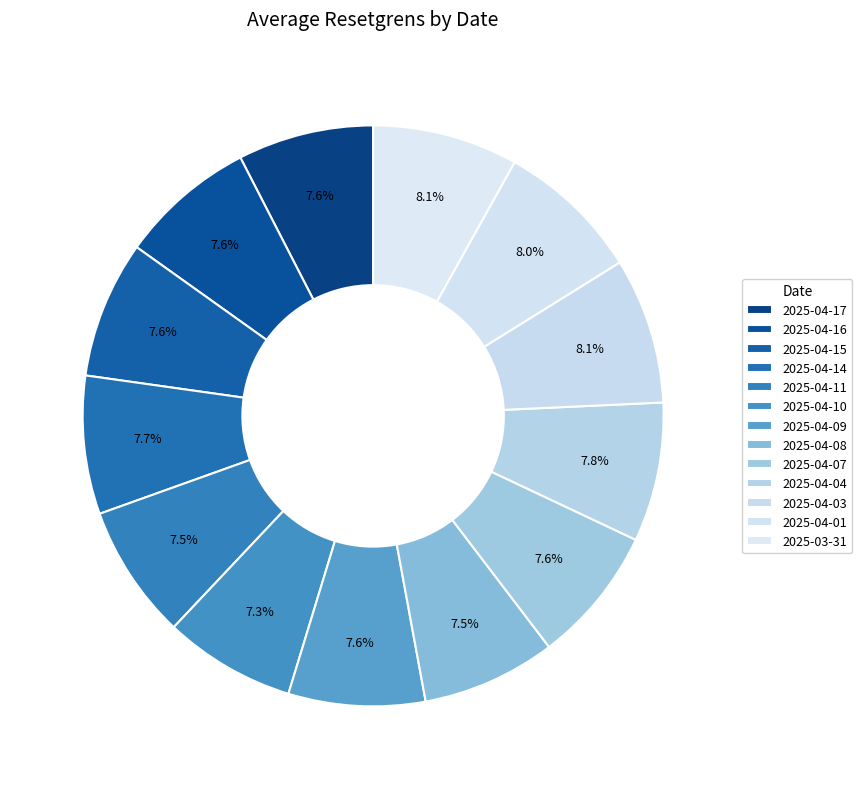

To the nearest percent, what is the difference between the largest and smallest slice percentages?

1%